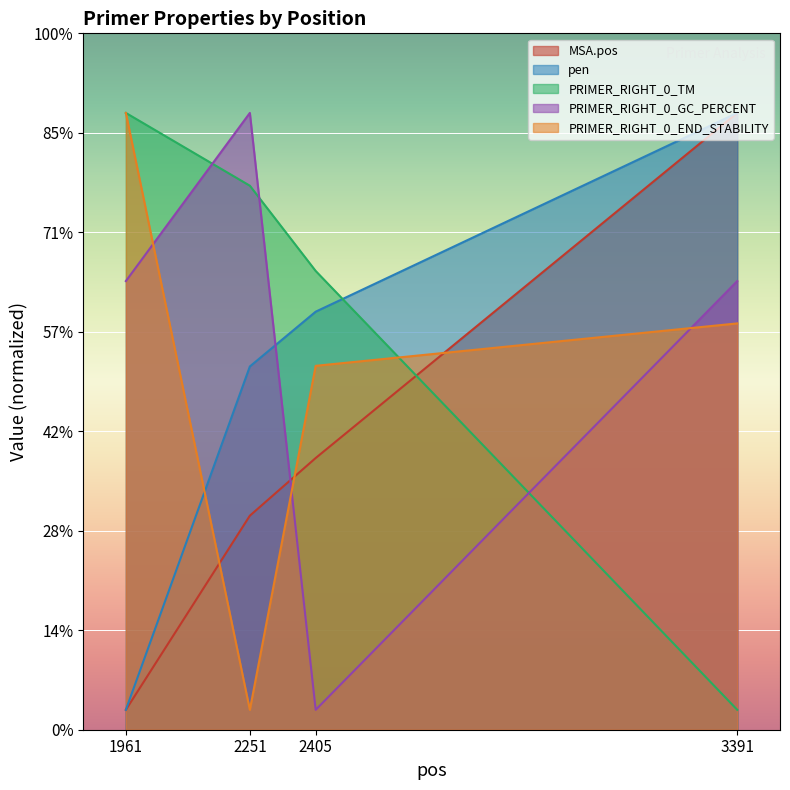

Which series has the largest total across all categories?

PRIMER_RIGHT_0_TM